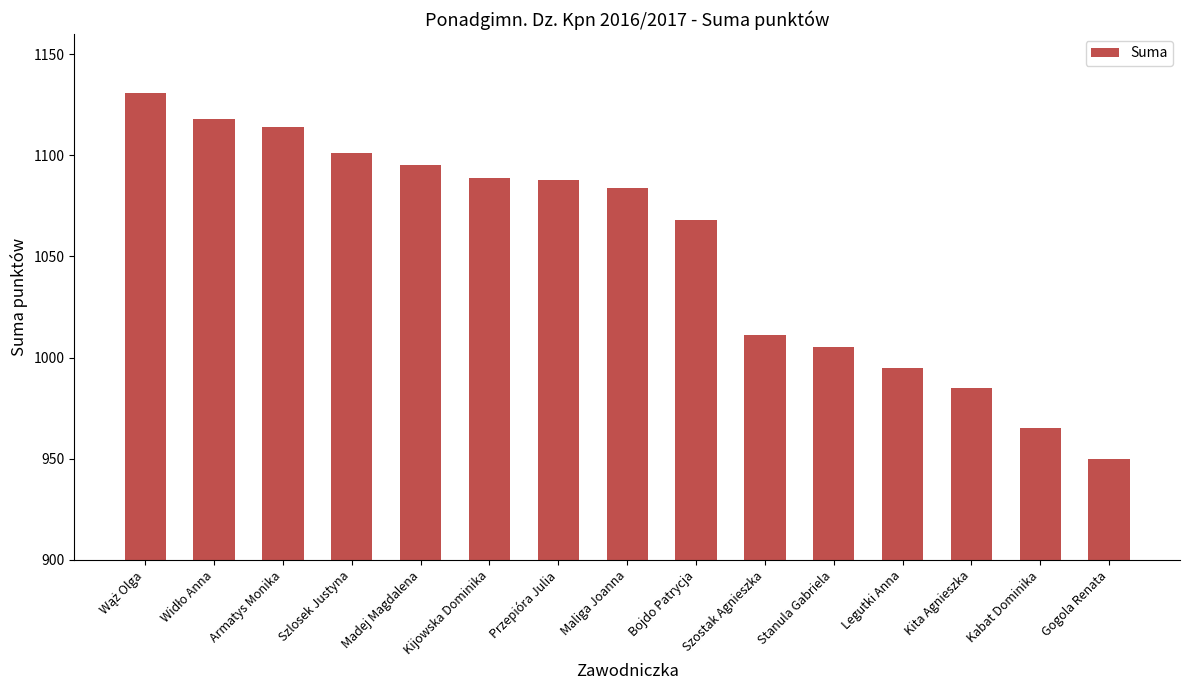

What is the approximate value at Szlosek Justyna?

1101